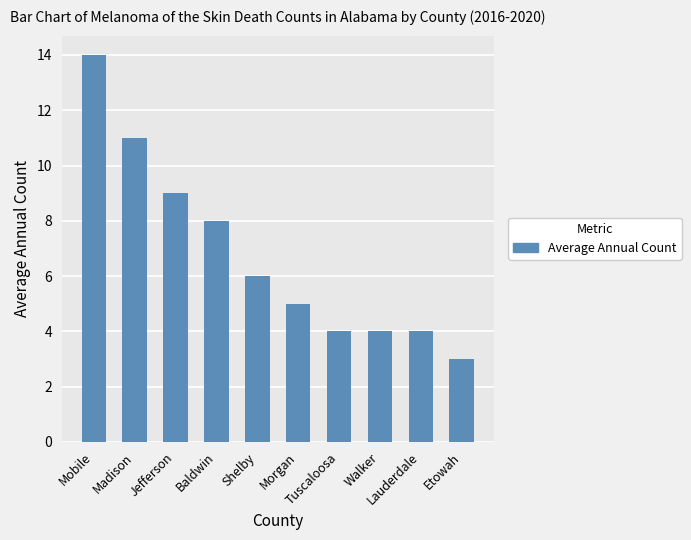

Where is the data nearest to the value 8?

Baldwin